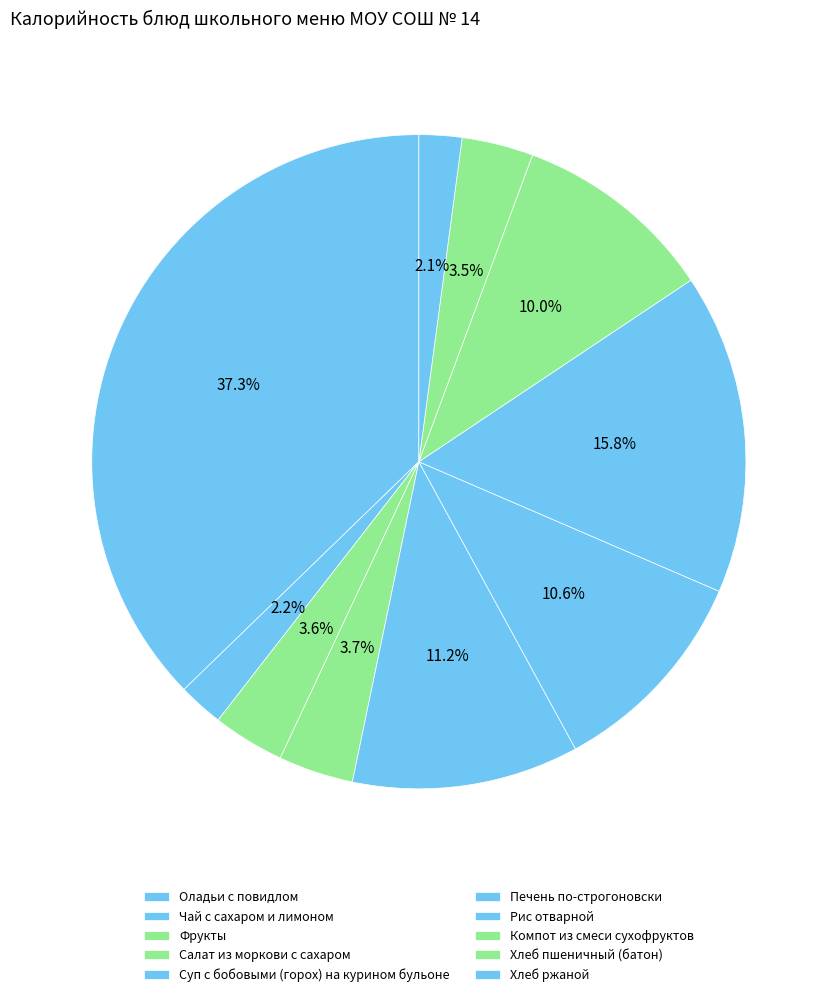

Which has a higher value, Суп с бобовыми (горох) на курином бульоне or Рис отварной?

Рис отварной